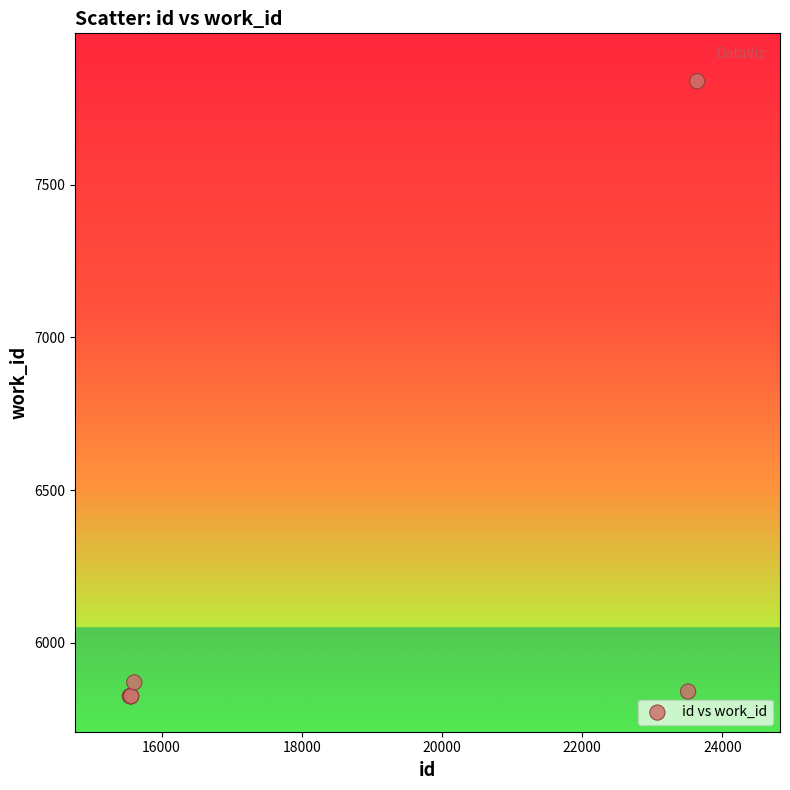

What Y value in the scatter plot is closest to 6832?

5871